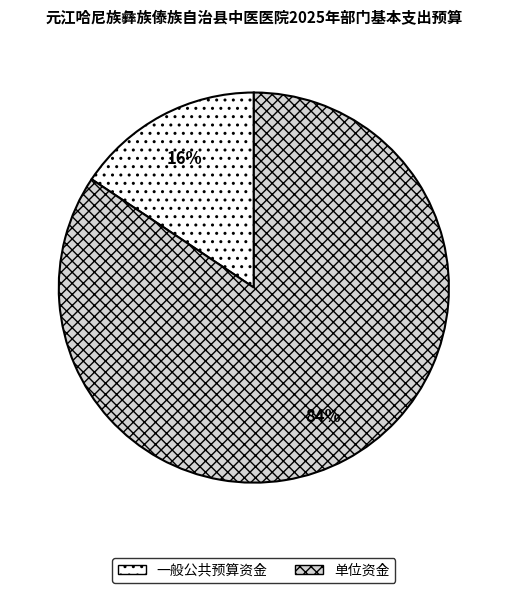

Approximately how many times larger is the value at 一般公共预算资金 compared to 单位资金?

0.2